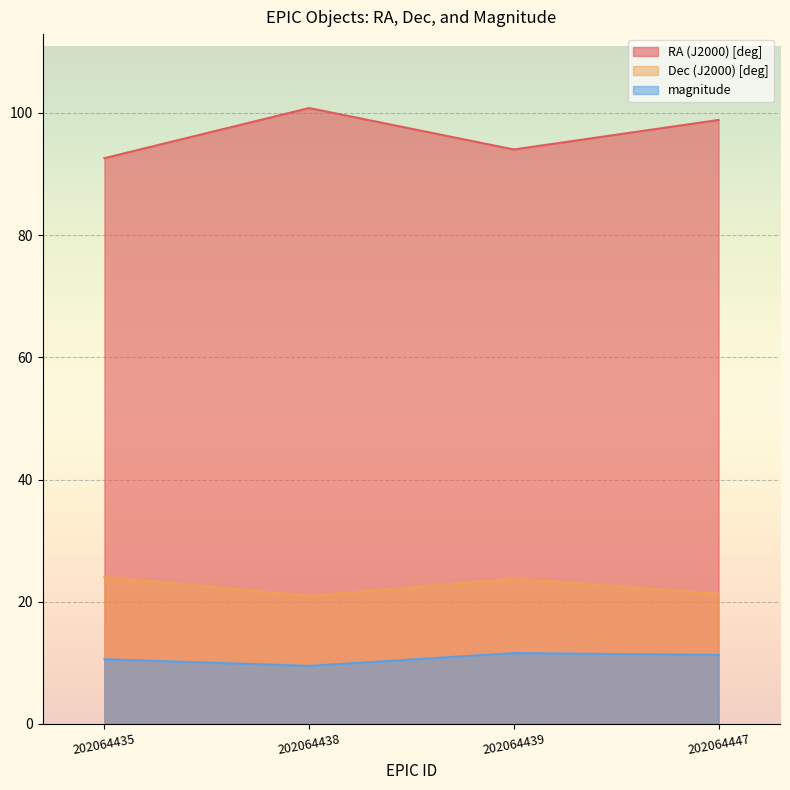

Reading left to right, what are all the values shown in this chart?

RA (J2000) [deg]: 92.6	100.8	94.0	98.8
Dec (J2000) [deg]: 24.0	20.9	23.7	21.3
magnitude: 10.6	9.5	11.6	11.3